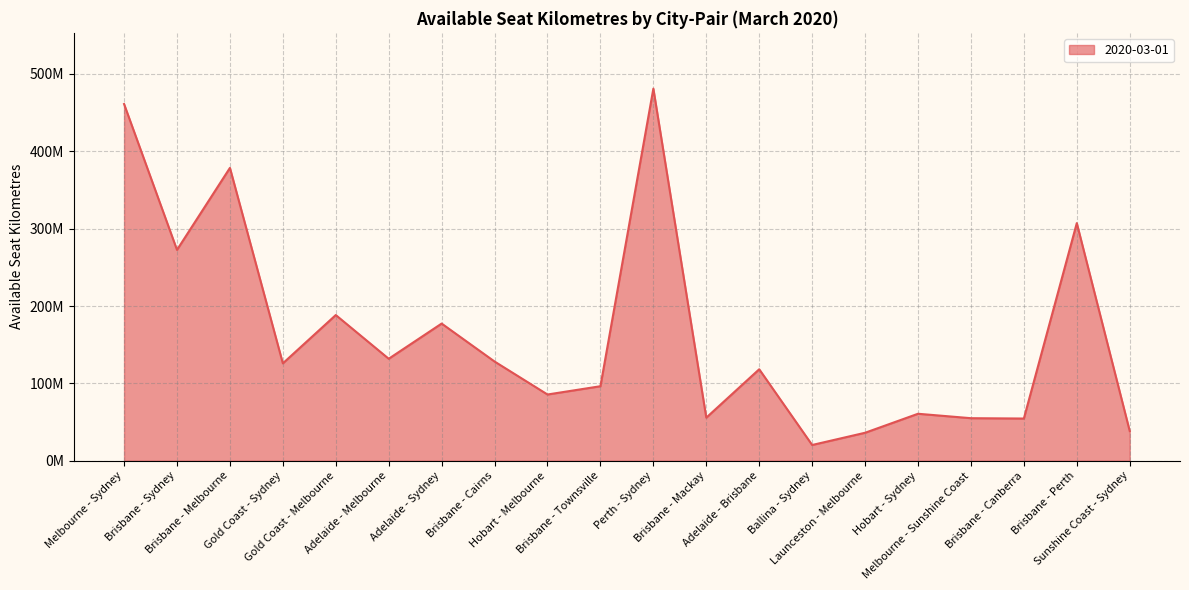

Reading right to left, transcribe all the data shown in this chart.

Sunshine Coast - Sydney=38414952	Brisbane - Perth=307148475	Brisbane - Canberra=54584732	Melbourne - Sunshine Coast=55019360	Hobart - Sydney=60744096	Launceston - Melbourne=36190280	Ballina - Sydney=20385720	Adelaide - Brisbane=118256776	Brisbane - Mackay=55716676	Perth - Sydney=480915528	Brisbane - Townsville=96338120	Hobart - Melbourne=85640586	Brisbane - Cairns=128257155	Adelaide - Sydney=177327984	Adelaide - Melbourne=131843012	Gold Coast - Melbourne=188339152	Gold Coast - Sydney=125902680	Brisbane - Melbourne=378532100	Brisbane - Sydney=272552868	Melbourne - Sydney=461079178